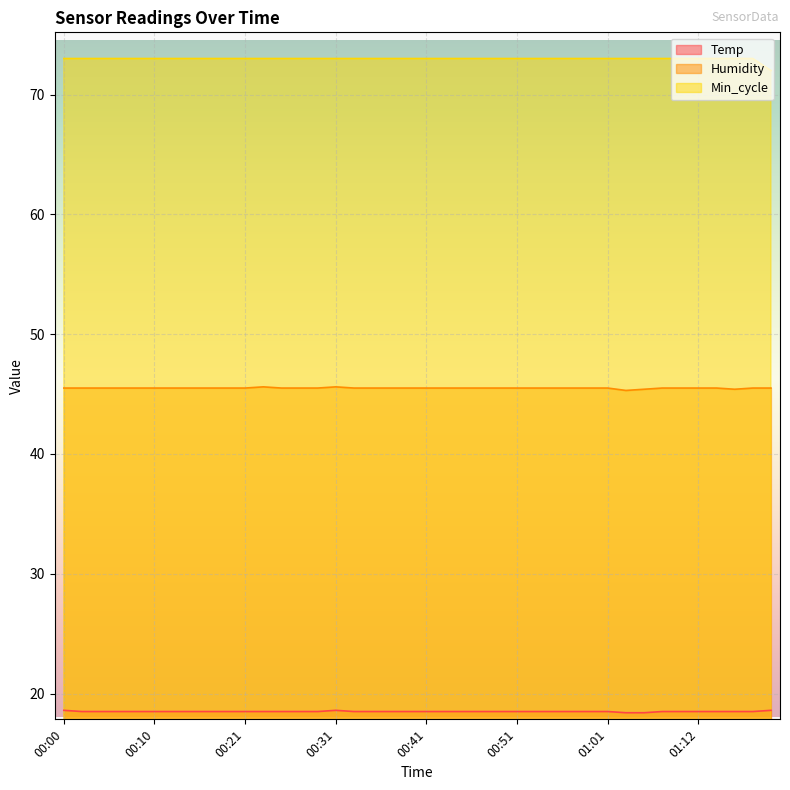

At which category does Humidity reach its first local peak?

00:23